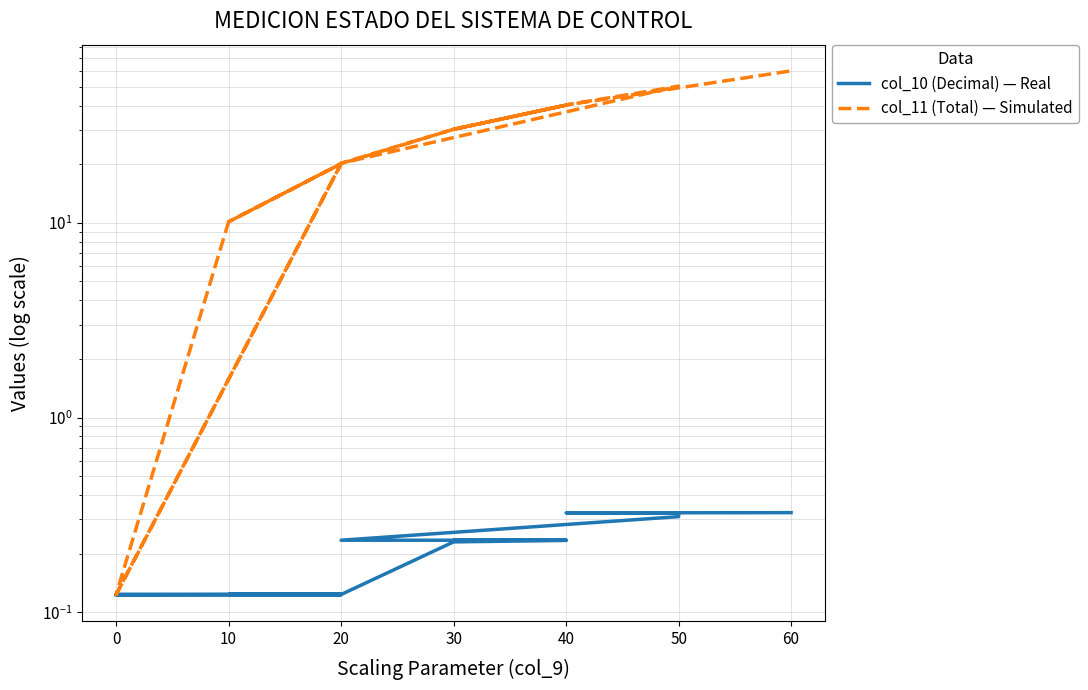

What is the difference between the col_11 (Total) — Simulated values at 20 and 30?

10.1